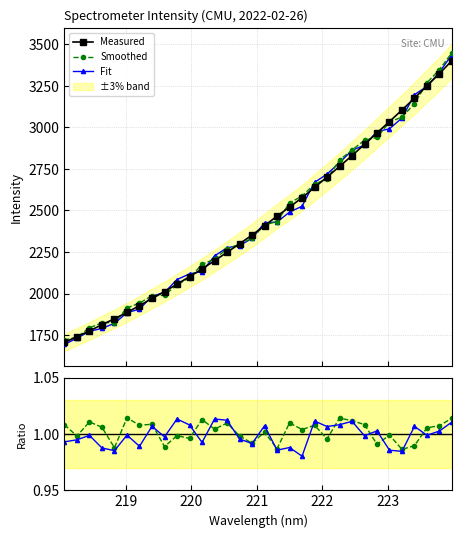

How many lines are shown in the chart?

5